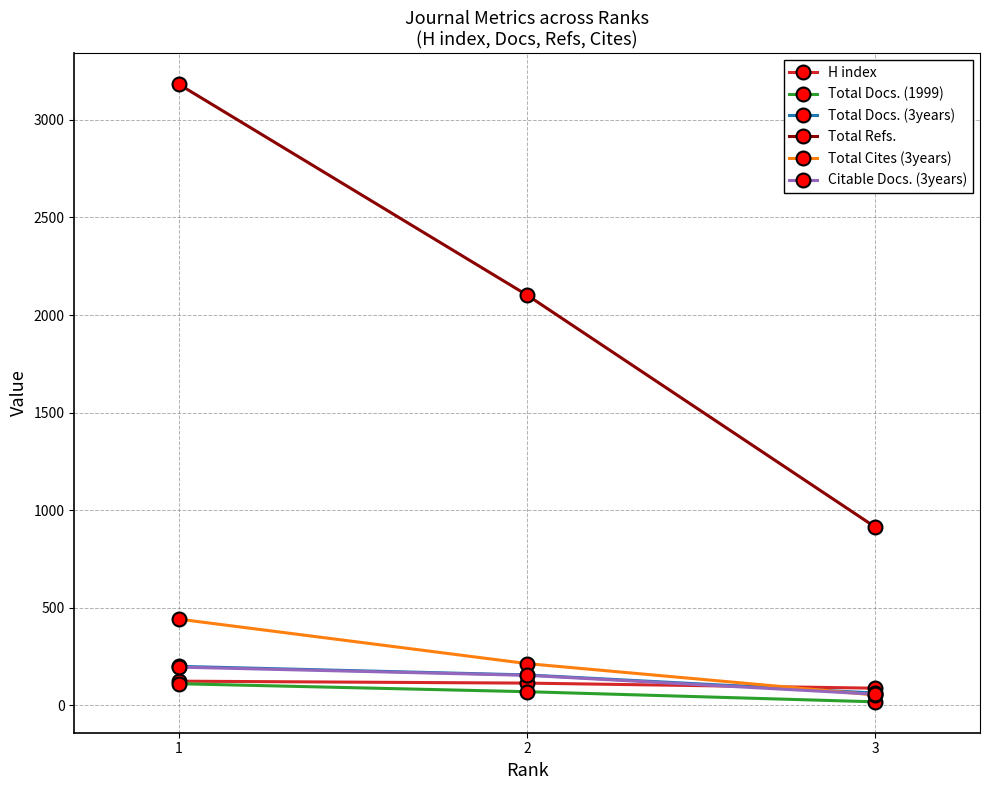

What is the smallest value displayed?

17